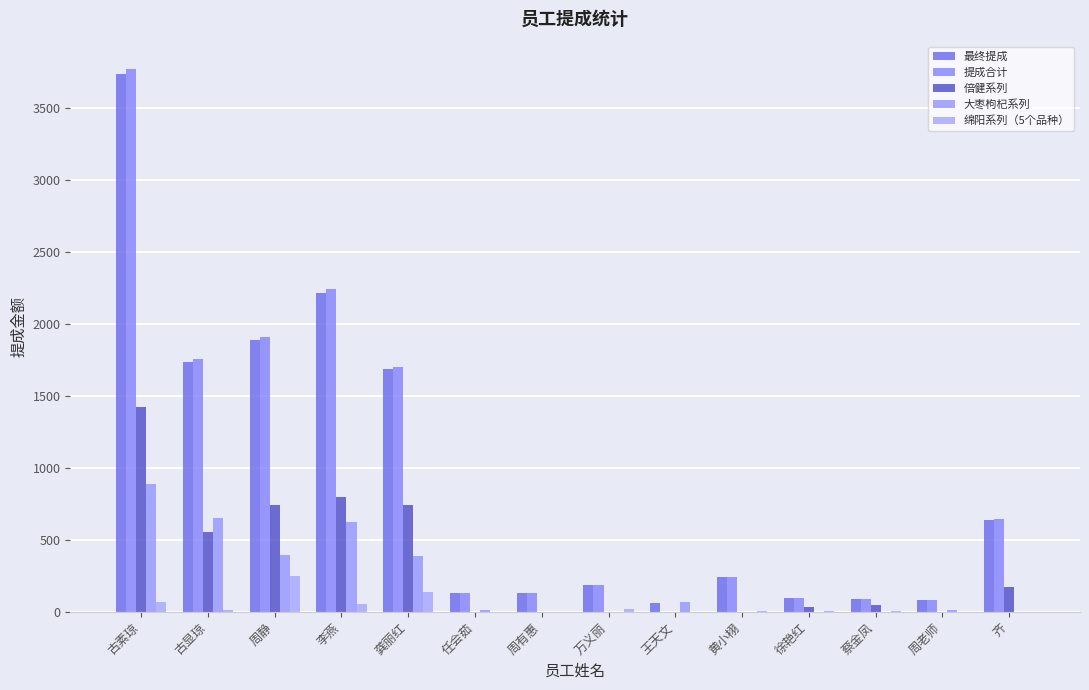

Reading left to right, extract all data points from this chart.

最终提成: 古素琼=3734.8	古显琼=1736.4	周静=1887.7	李燕=2217.6	龚丽红=1688.0	任会茹=129.4	周有惠=130.1	万义丽=186.5	王天文=65.6	黄小栩=242.0	徐艳红=94.5	蔡金凤=91.6	周老师=81.7	齐=640.0
提成合计: 古素琼=3772.5	古显琼=1753.9	周静=1906.8	李燕=2240.0	龚丽红=1705.0	任会茹=129.4	周有惠=131.4	万义丽=188.4	王天文=0.0	黄小栩=244.4	徐艳红=95.5	蔡金凤=92.5	周老师=81.7	齐=646.5
倍健系列: 古素琼=1422.0	古显琼=554.7	周静=743.7	李燕=798.4	龚丽红=743.1	任会茹=0.0	周有惠=0.0	万义丽=0.0	王天文=0.0	黄小栩=0.0	徐艳红=32.0	蔡金凤=48.3	周老师=0.0	齐=170.3
大枣枸杞系列: 古素琼=888.2	古显琼=654.3	周静=395.2	李燕=624.3	龚丽红=388.2	任会茹=11.3	周有惠=0.0	万义丽=0.0	王天文=67.8	黄小栩=0.0	徐艳红=0.0	蔡金凤=0.0	周老师=11.0	齐=0.0
绵阳系列（5个品种）: 古素琼=69.0	古显琼=13.5	周静=251.5	李燕=54.0	龚丽红=137.0	任会茹=0.0	周有惠=3.5	万义丽=21.0	王天文=0.0	黄小栩=4.0	徐艳红=6.5	蔡金凤=8.0	周老师=0.0	齐=0.0